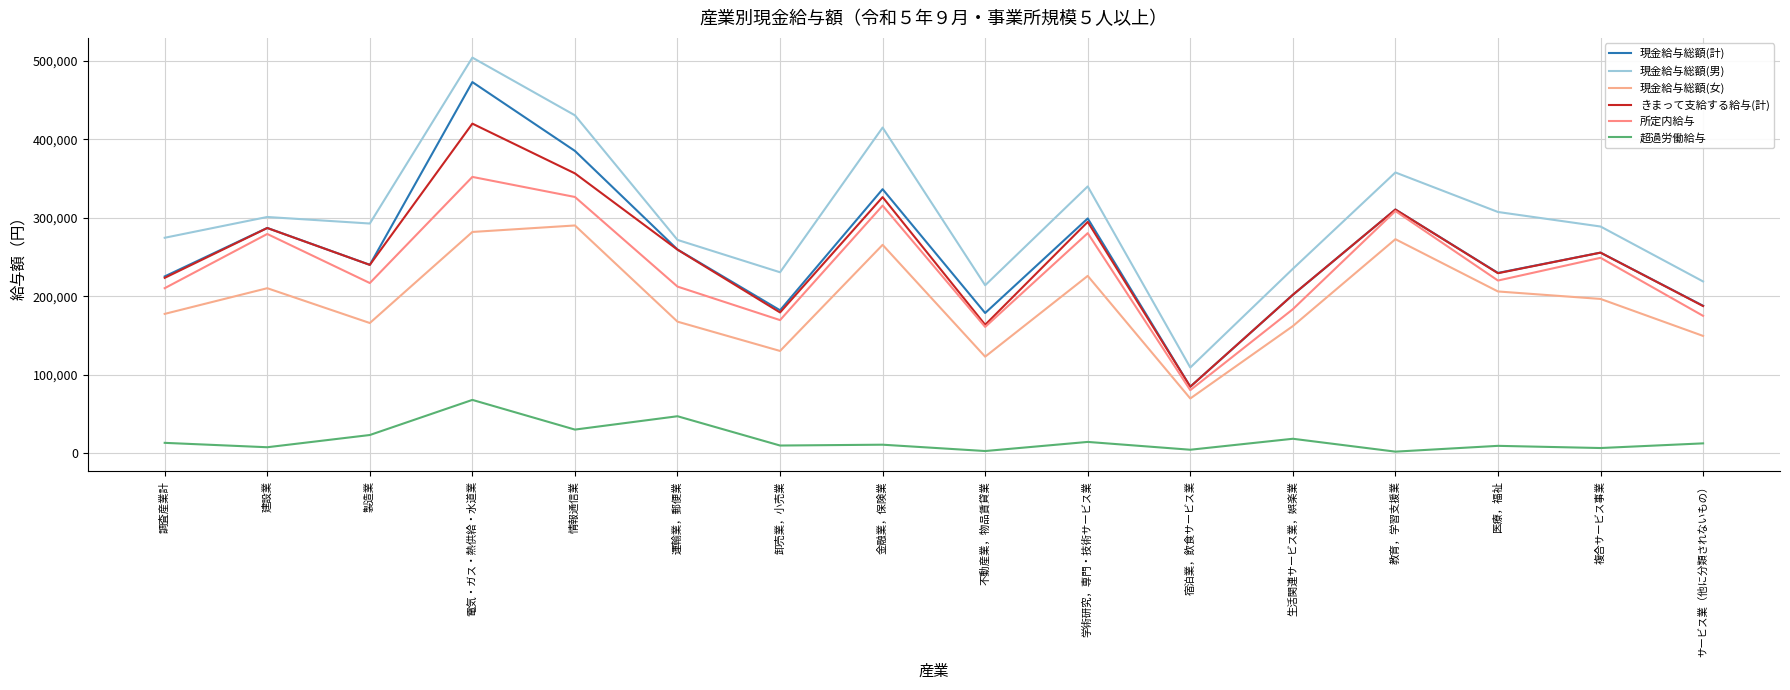

What are all the series names shown in the legend?

現金給与総額(計), 現金給与総額(男), 現金給与総額(女), きまって支給する給与(計), 所定内給与, 超過労働給与